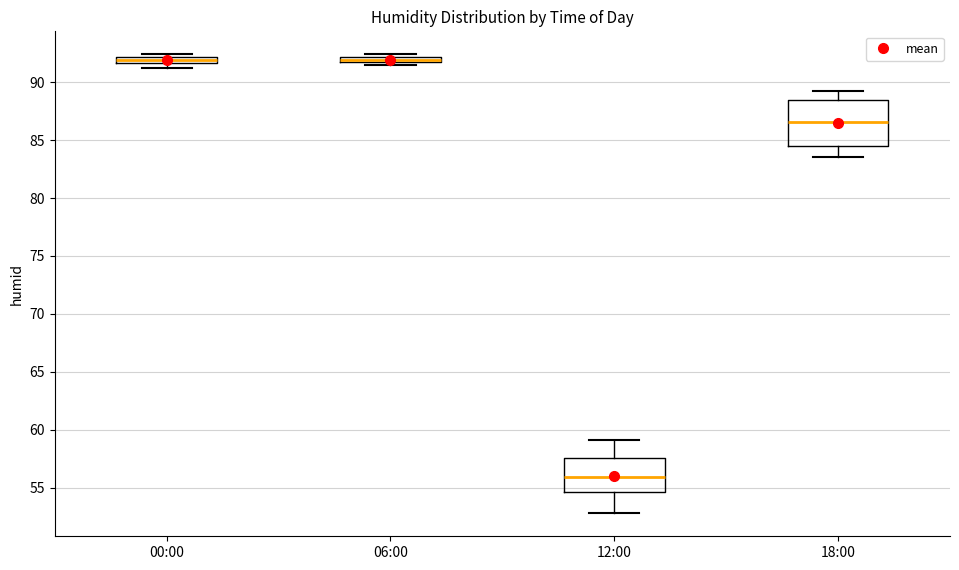

Which box has the lowest median line?

12:00